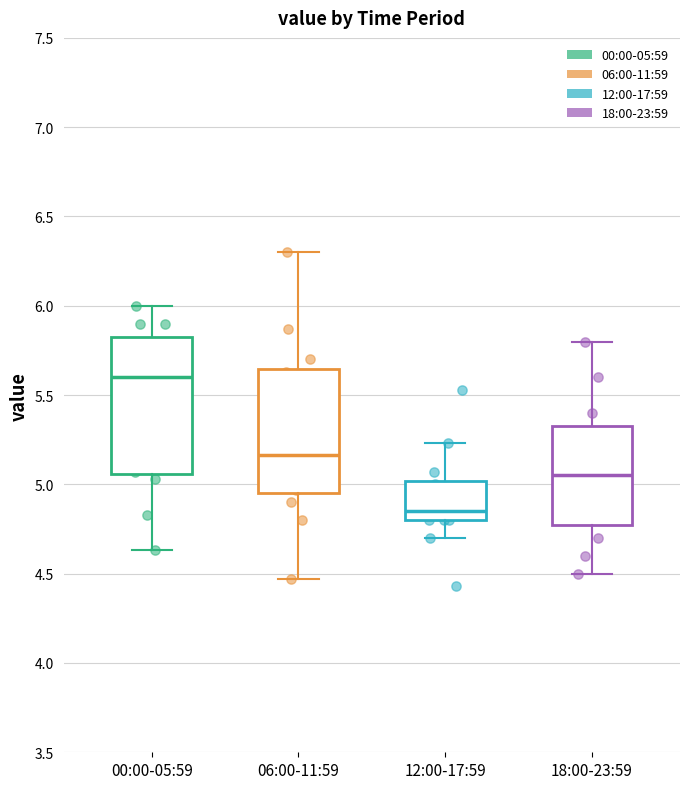

Which box has the highest median line?

00:00-05:59